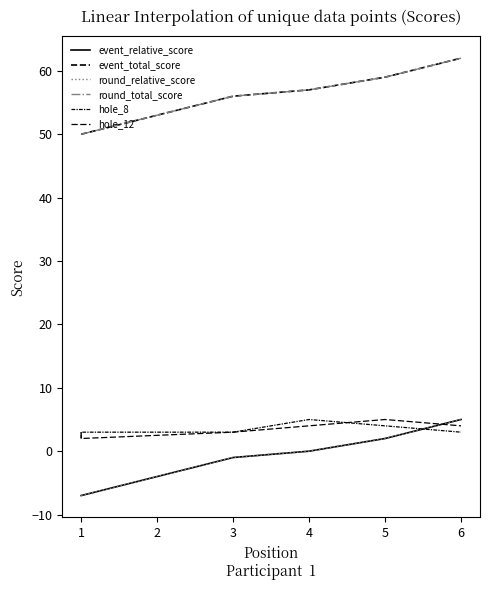

What is the value of the hole_8 point at the 2nd from the left?

3